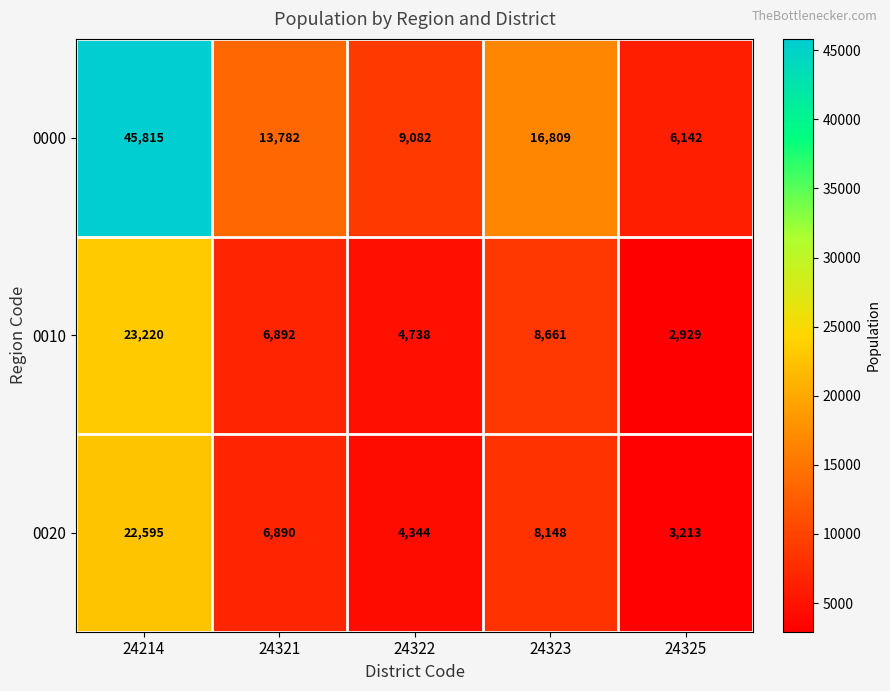

At which label does 0020 first exceed 6890?

24214